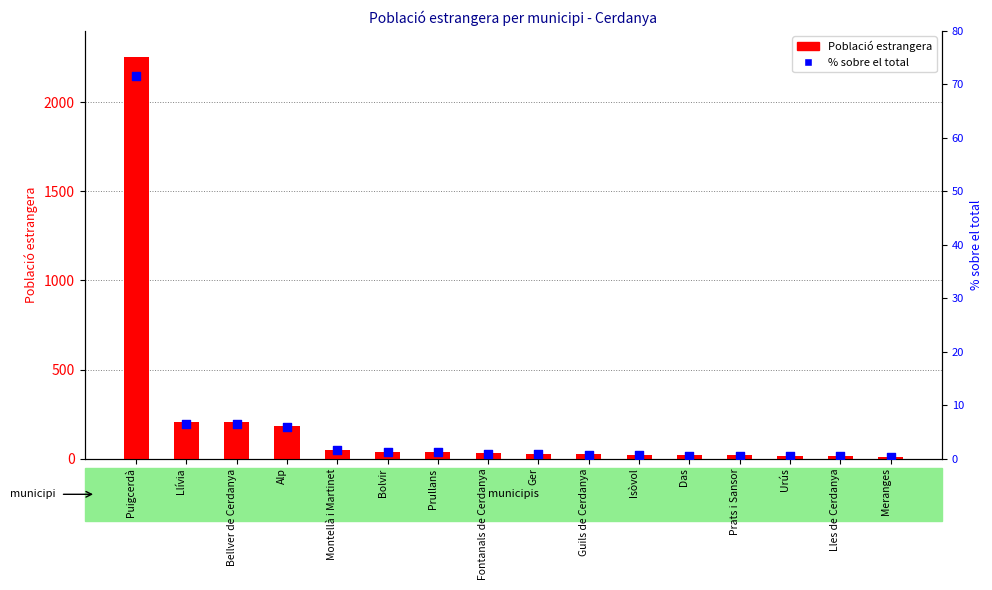

Which series has the largest total across all categories?

Població estrangera